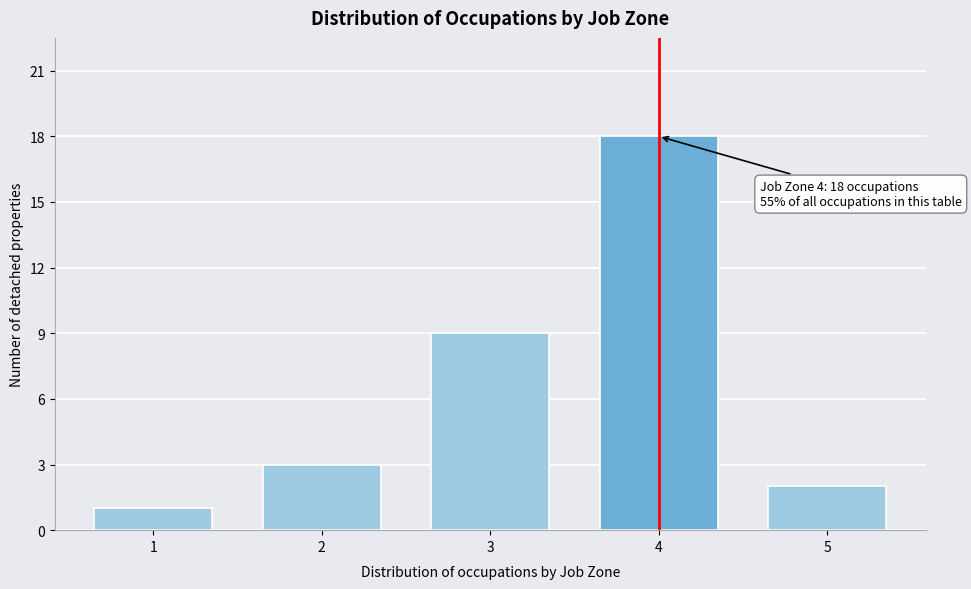

Reading left to right, transcribe all the data shown in this chart.

1=1	2=3	3=9	4=18	5=2